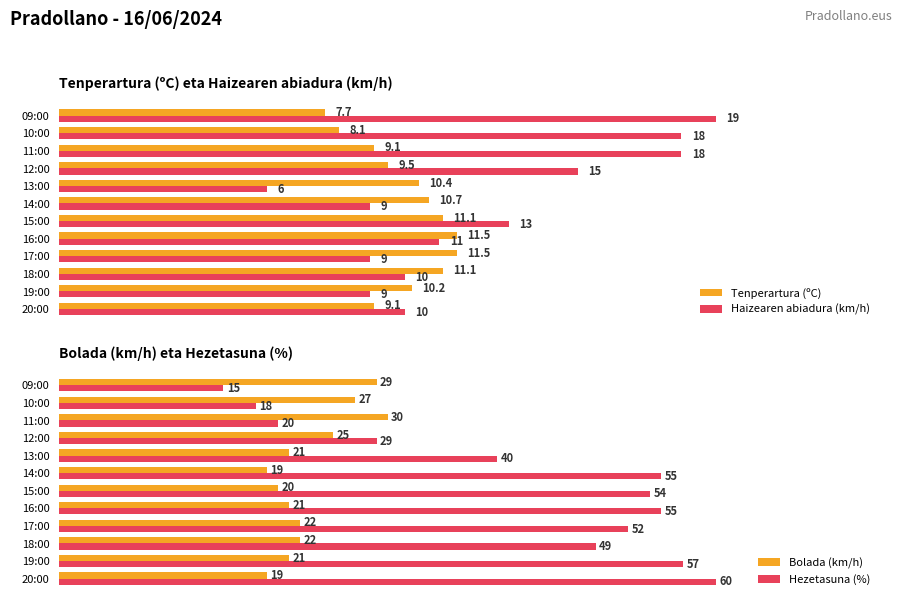

What is the sum of all Tenperartura (ºC) values?

120.0